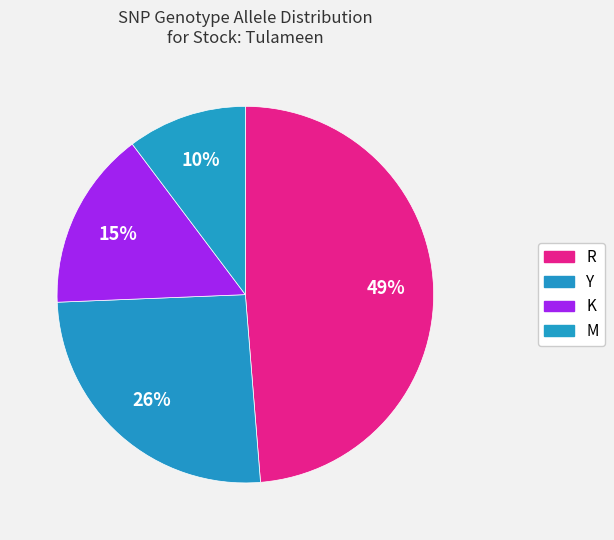

Count the number of slices in the pie.

4